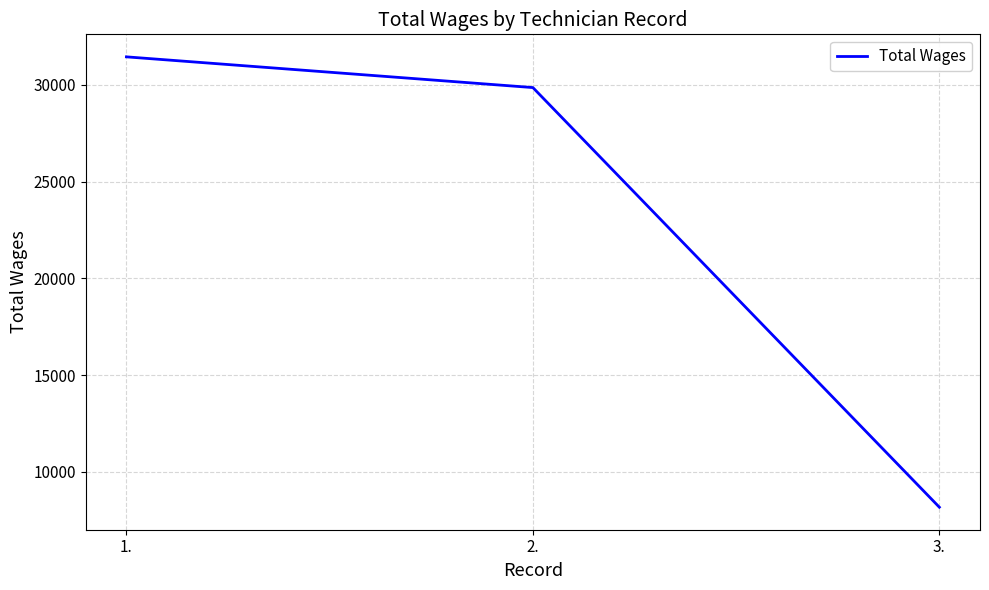

What is the change in value from 2. to 3.?

-21678